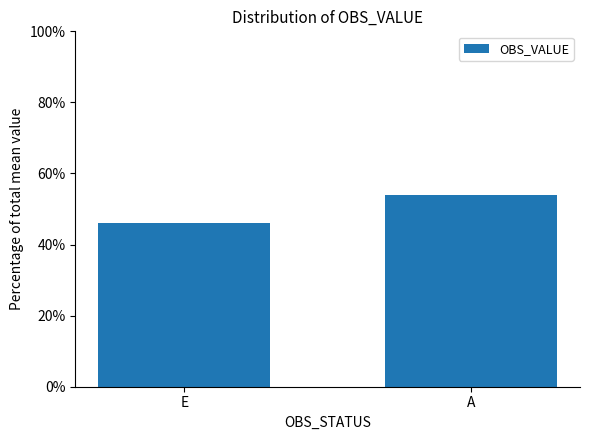

Reading left to right, list all the values displayed in this chart.

46.0	54.0